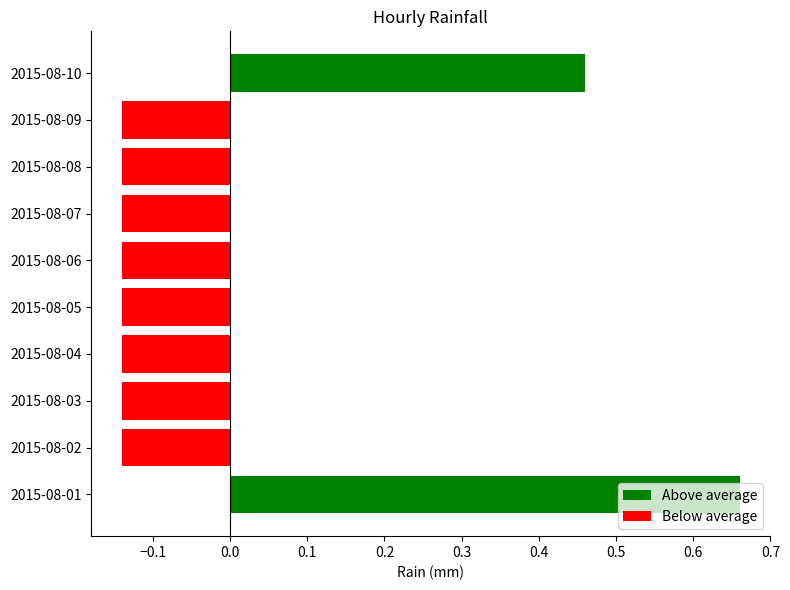

Count the values in the range 0 to 1.

2